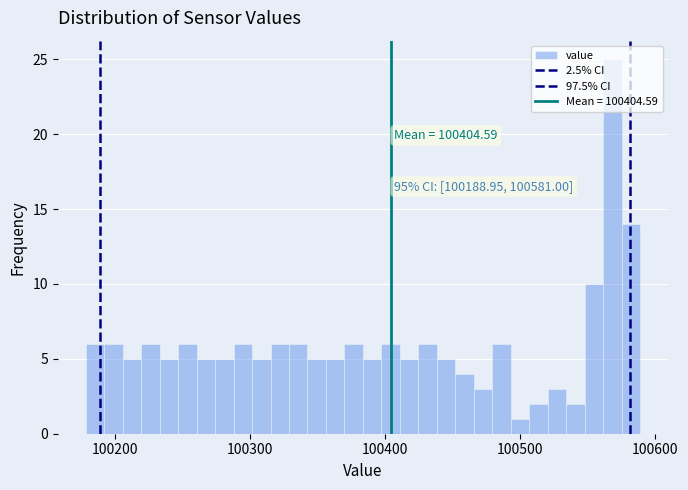

Read against the x-axis, roughly where is the centre of the tallest bar?

100570